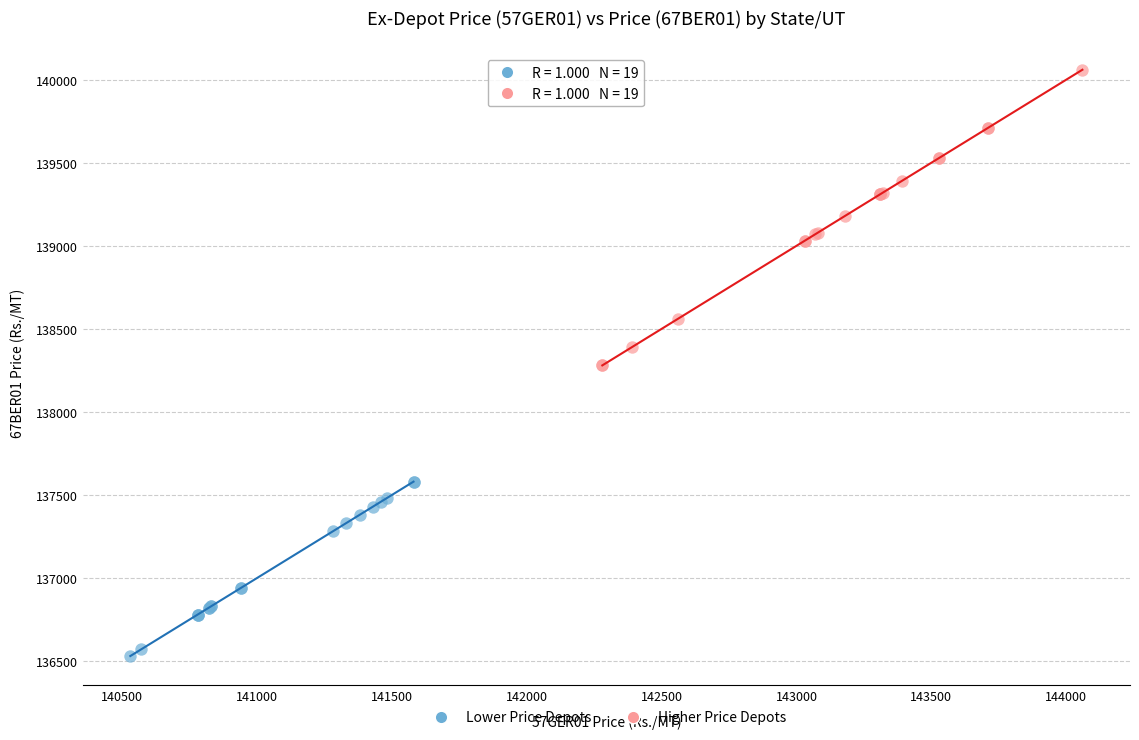

Which series contains the highest Y value?

Higher Price Depots